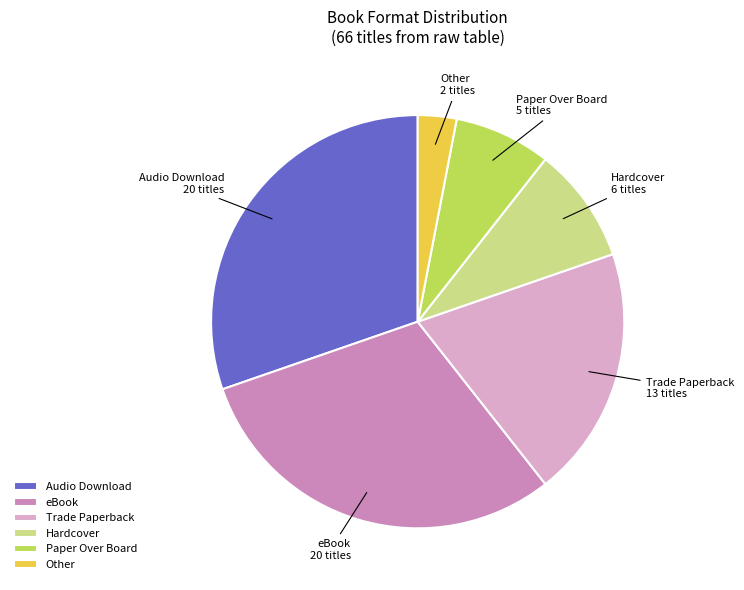

How many segments does this pie chart have?

6